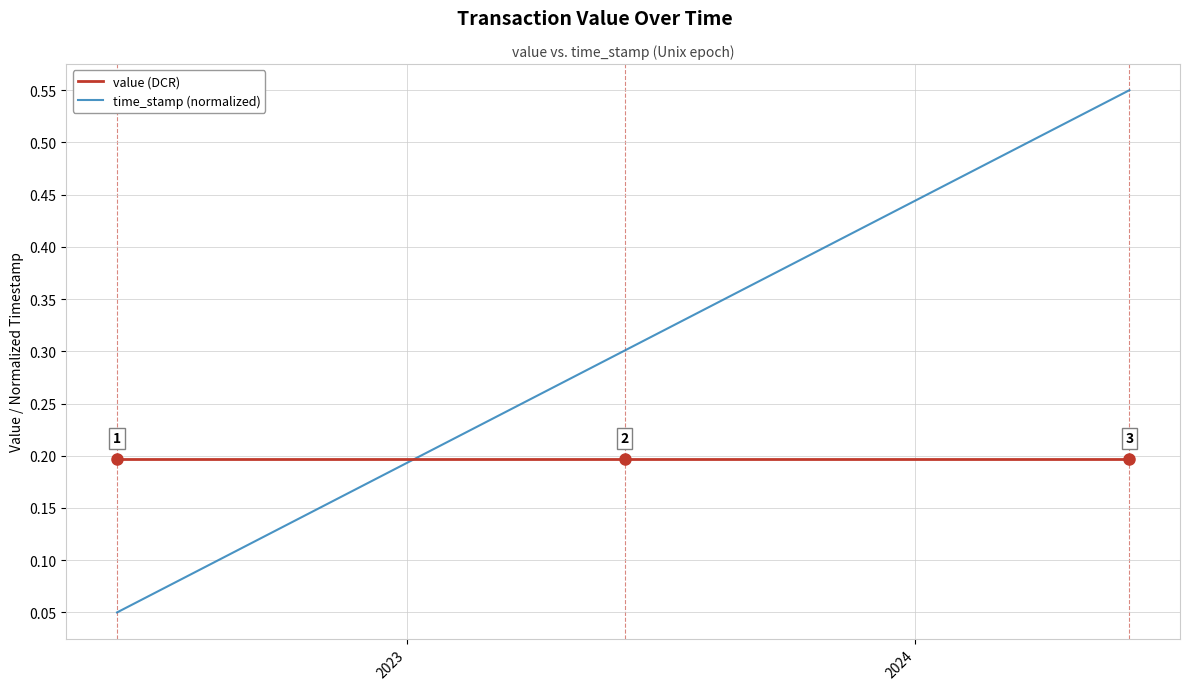

List the series in order of their peak value, highest first.

time_stamp (normalized), value (DCR)